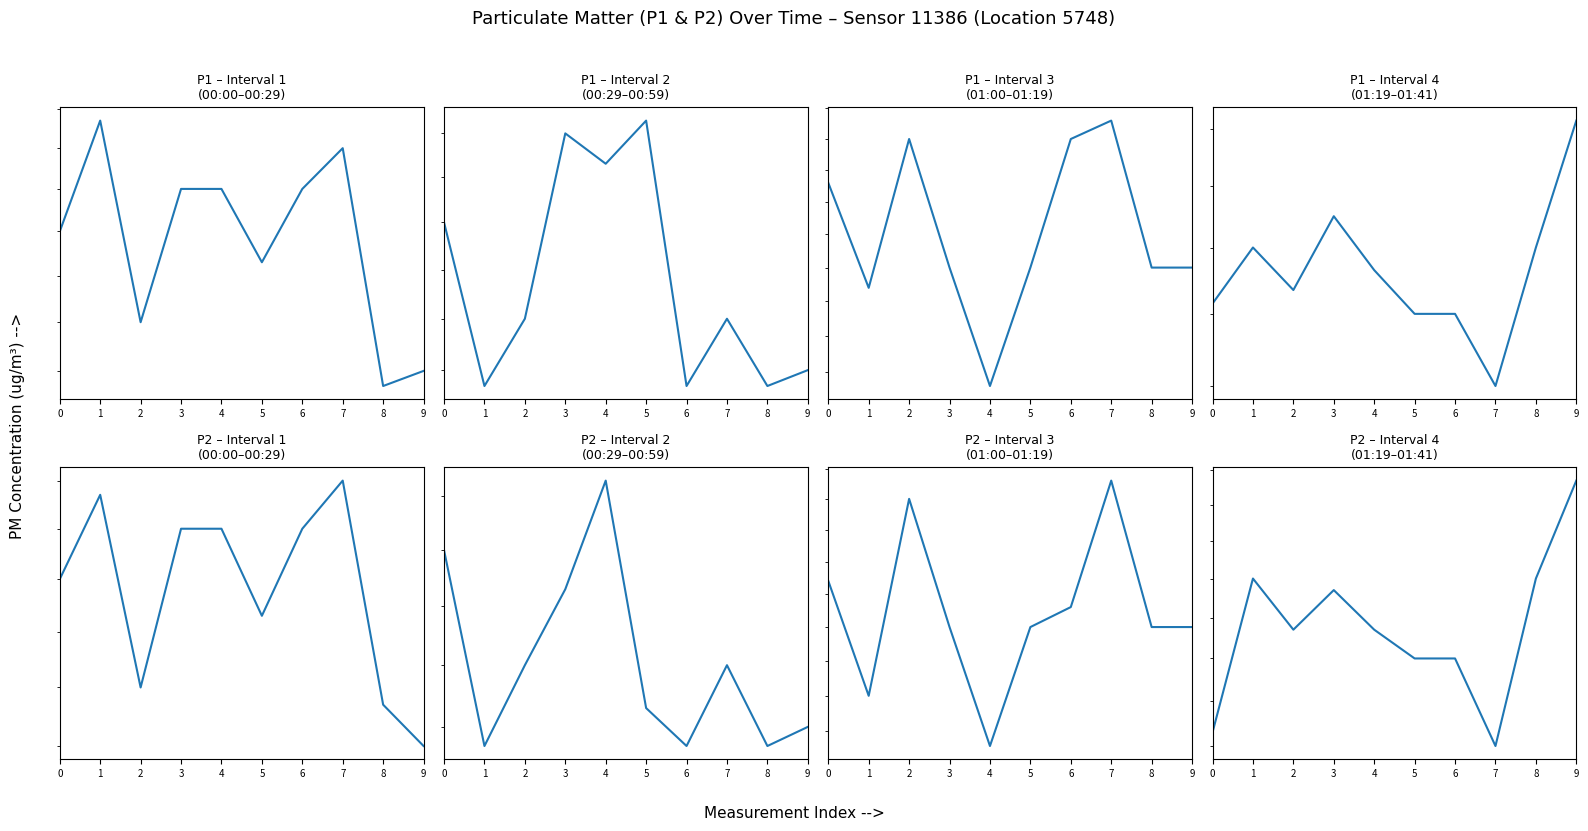

Is this an area chart (filled region under the line)?

No